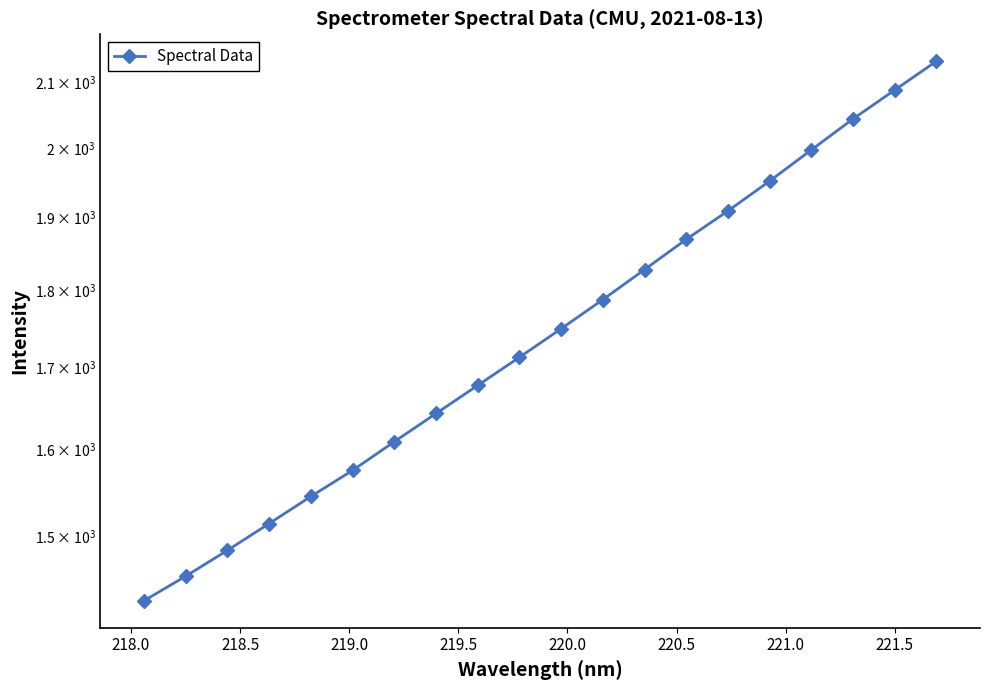

What value does the data have at 218.5?

1484.6